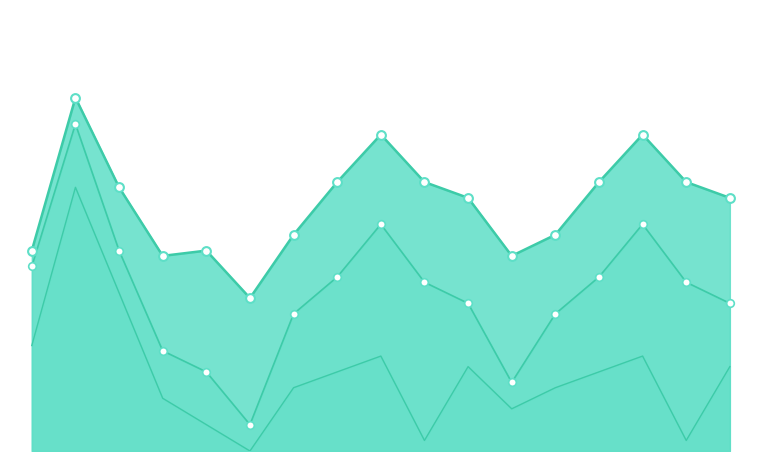

Is the value of markers at 9 greater than the value of FEB at 7?

Yes